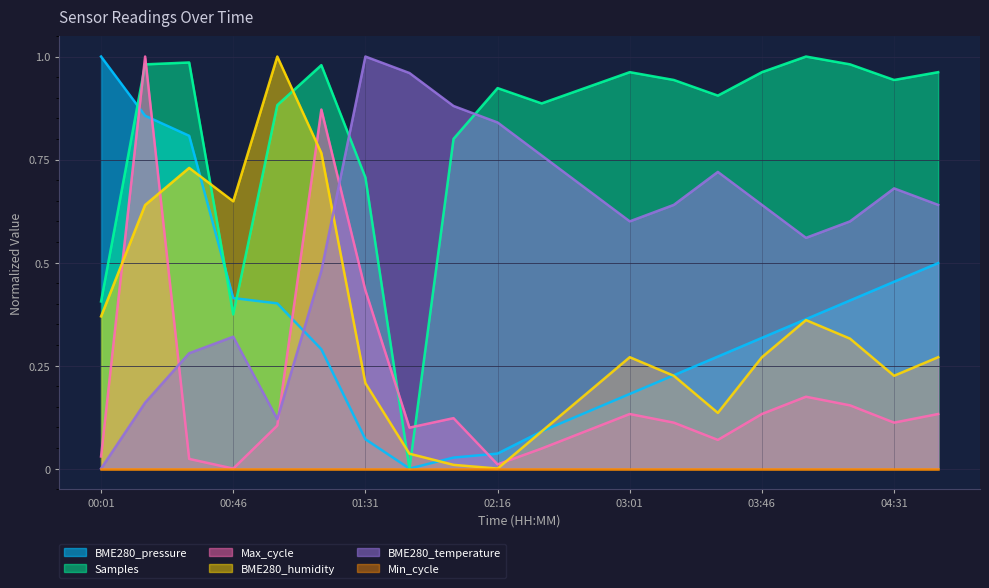

At which label does BME280_temperature reach its minimum?

00:01